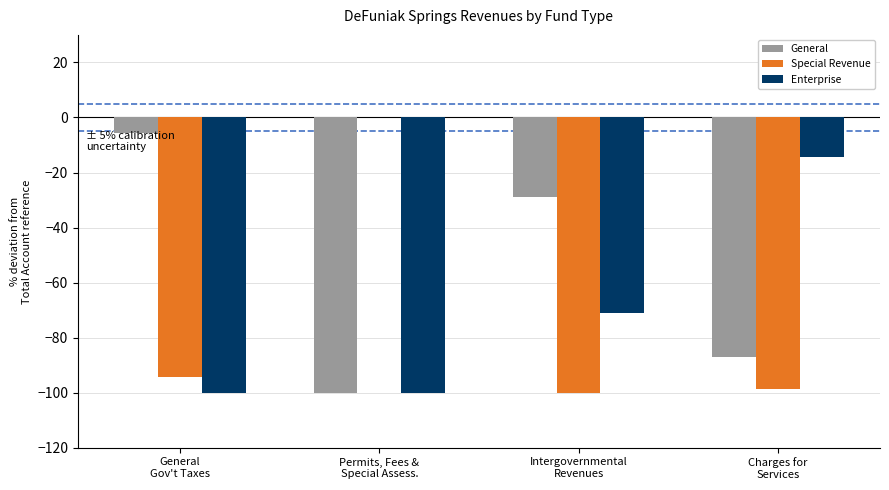

Reading left to right, transcribe all the data shown in this chart.

General: -5.6	-100.0	-28.9	-87.0
Special Revenue: -94.4	0.0	-100.0	-98.7
Enterprise: -100.0	-100.0	-71.1	-14.2